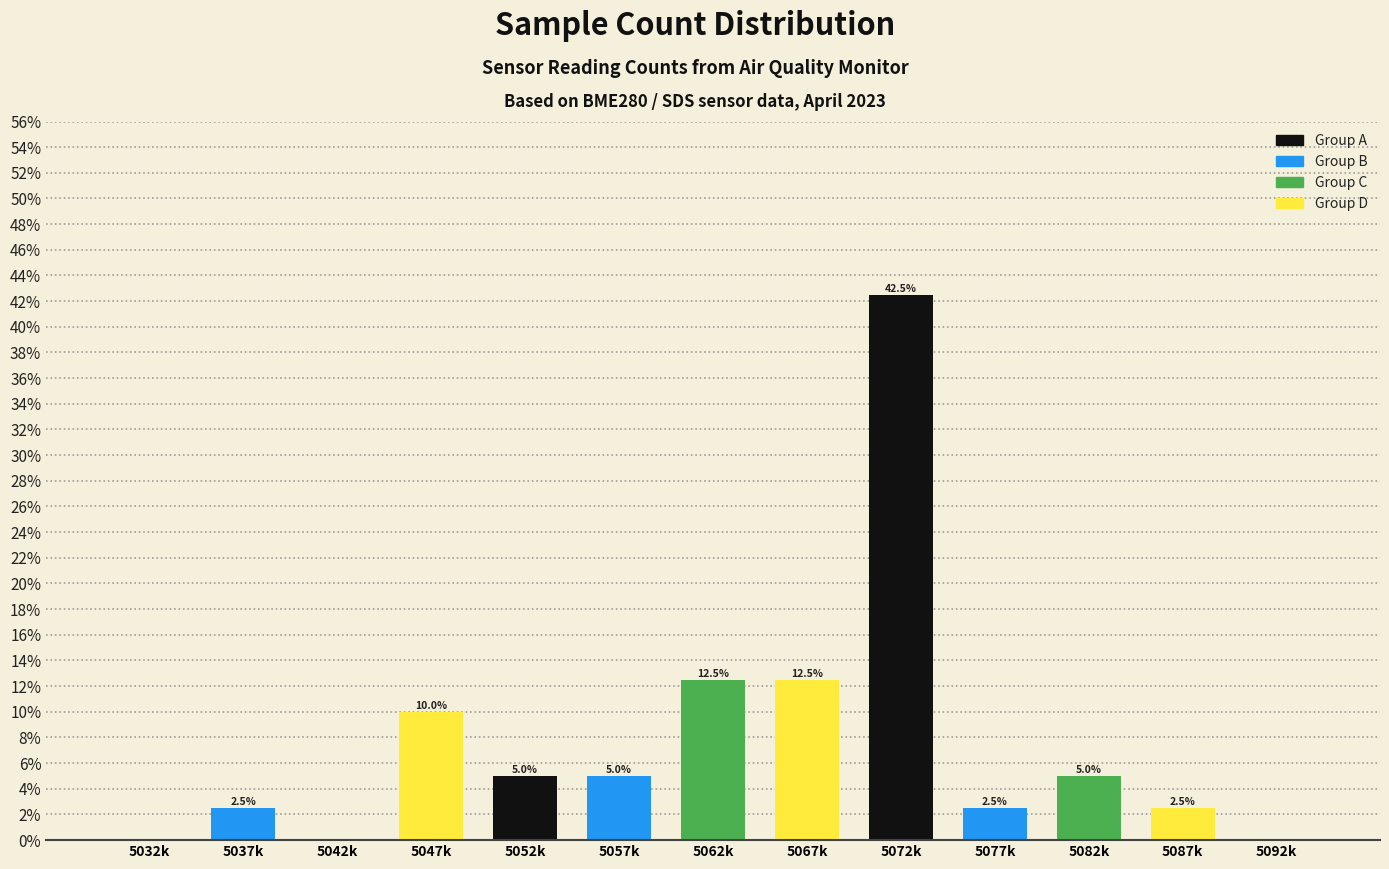

Reading left to right, list all the values displayed in this chart.

5032k=0.0	5037k=2.5	5042k=0.0	5047k=10.0	5052k=5.0	5057k=5.0	5062k=12.5	5067k=12.5	5072k=42.5	5077k=2.5	5082k=5.0	5087k=2.5	5092k=0.0